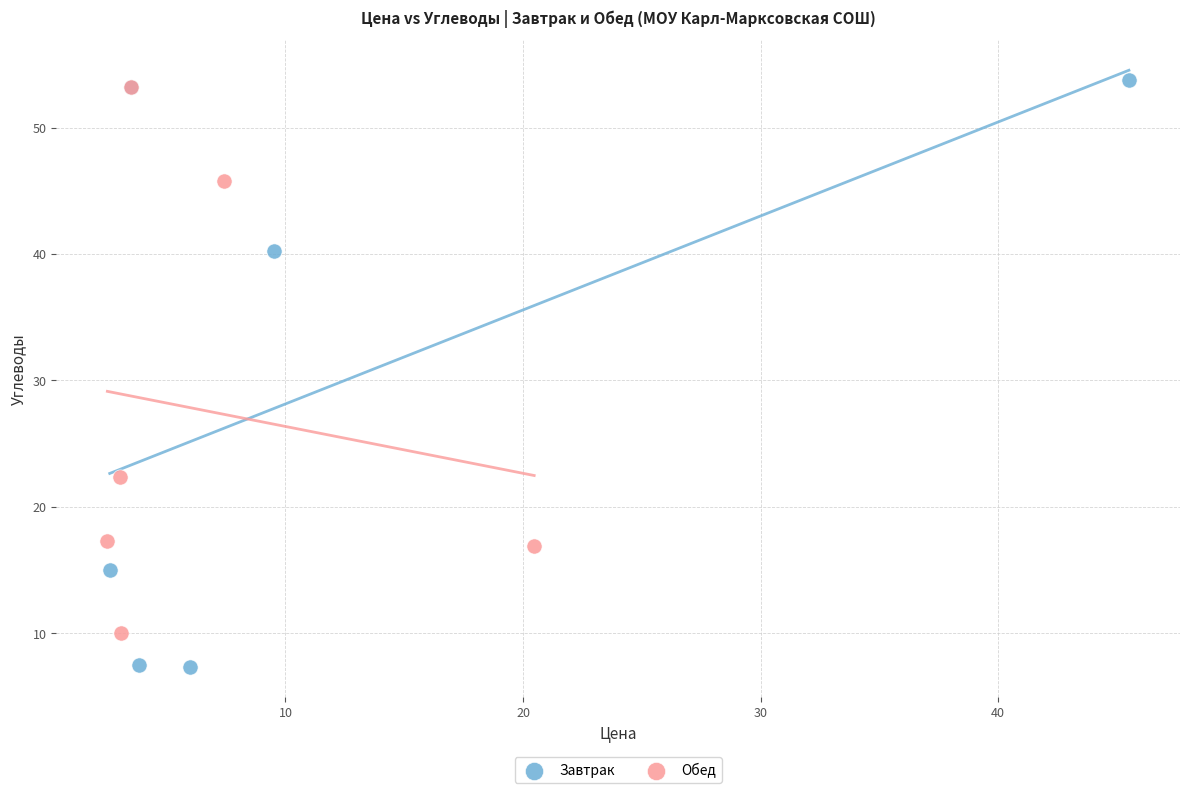

Which series contains the lowest Y value?

Завтрак